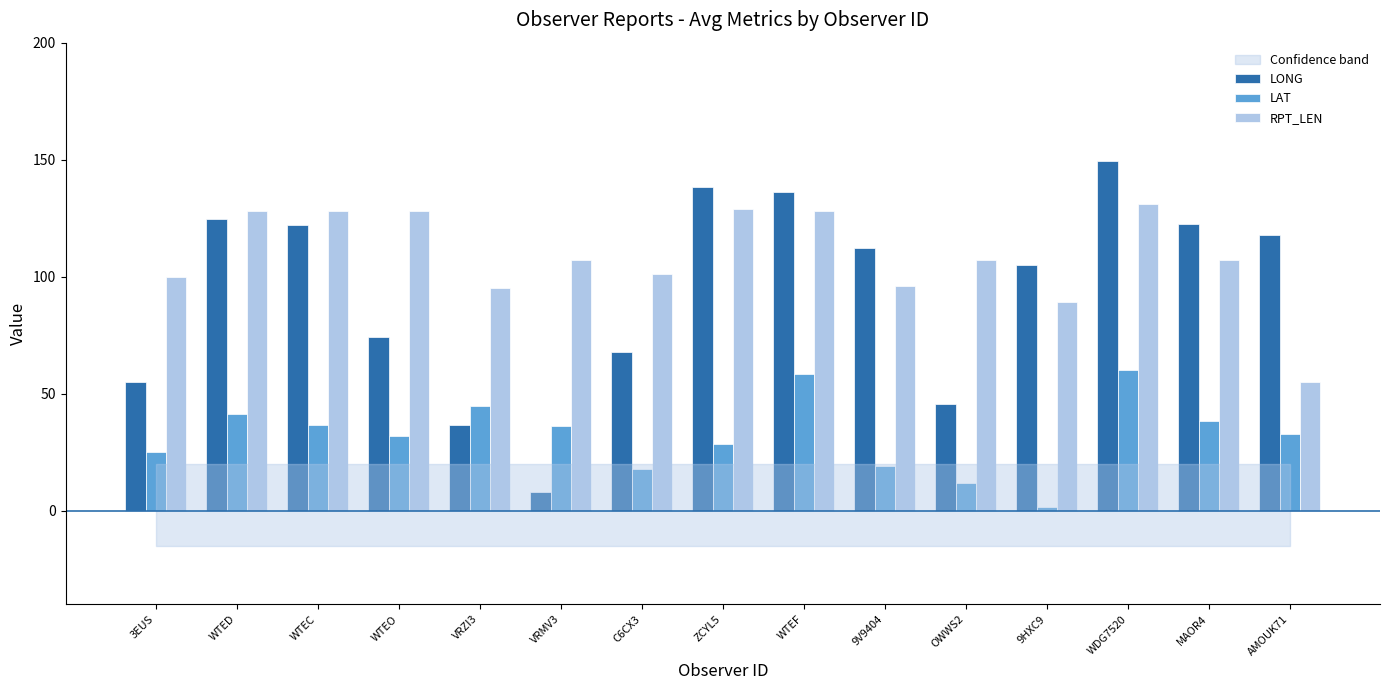

Is the value of RPT_LEN at 3EUS greater than the value of LAT at VRMV3?

Yes